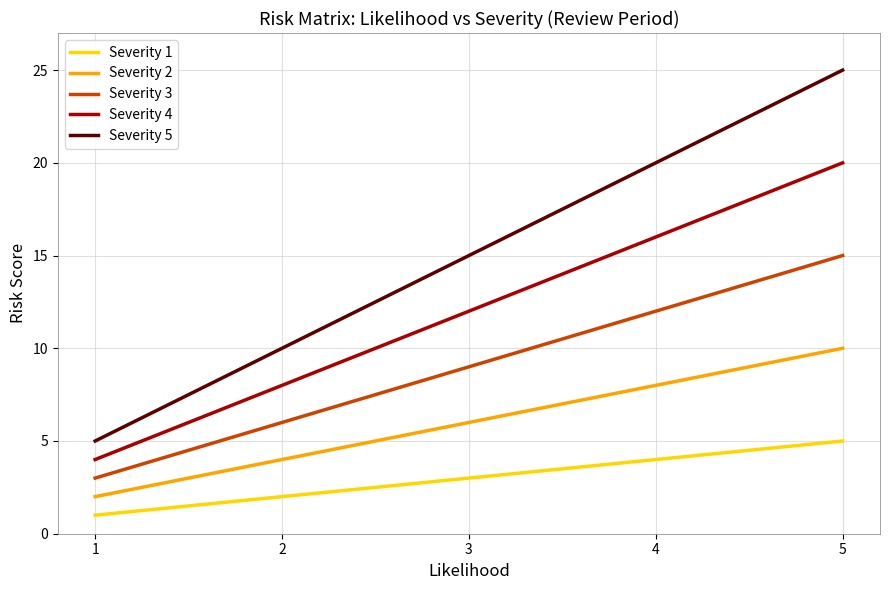

Does the chart display data point markers on the line(s)?

No